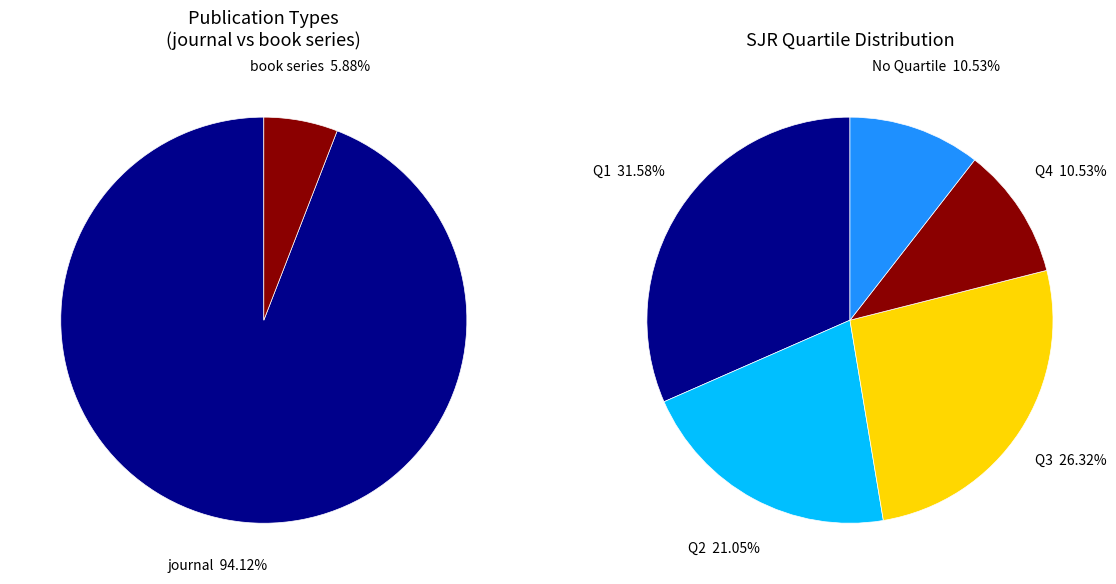

To the nearest percent, what portion does book series represent?

6%